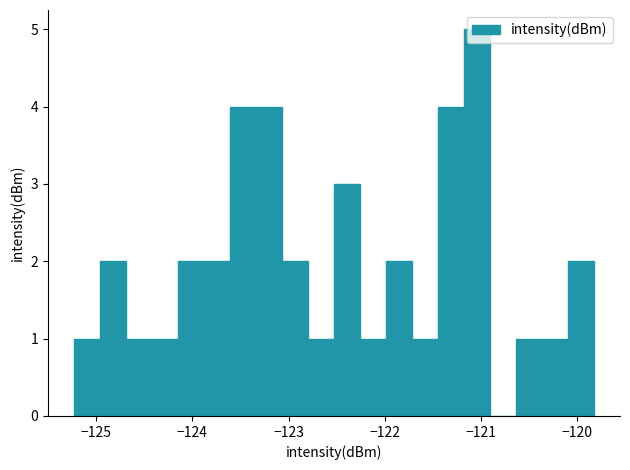

Around what value on the x-axis is the tallest bar? Give the approximate position of its centre, as read against the axis.

-121.0